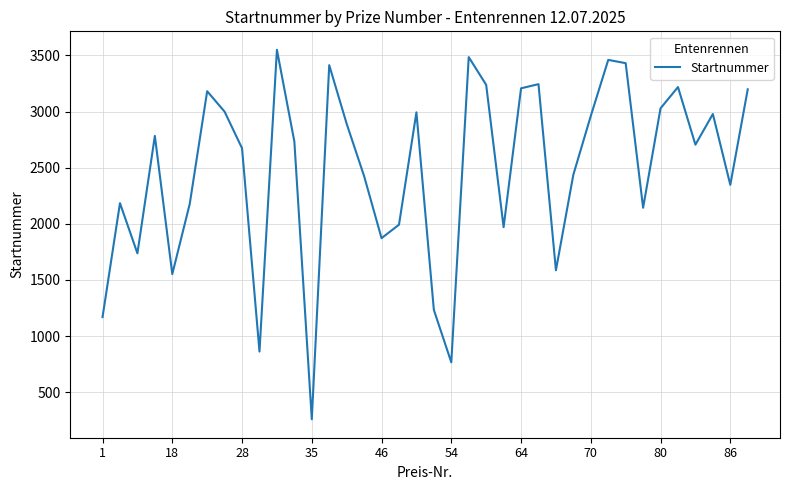

How many series are shown in this chart?

1